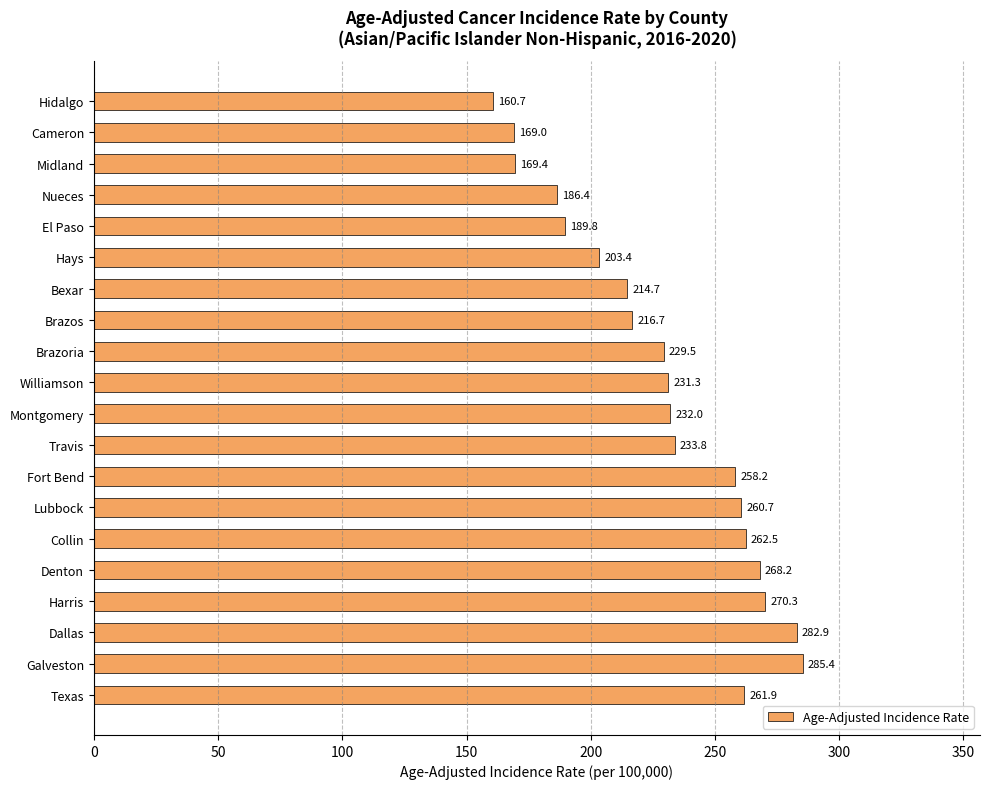

Reading bottom to top, list all the values displayed in this chart.

Texas=261.9	Galveston=285.4	Dallas=282.9	Harris=270.3	Denton=268.2	Collin=262.5	Lubbock=260.7	Fort Bend=258.2	Travis=233.8	Montgomery=232.0	Williamson=231.3	Brazoria=229.5	Brazos=216.7	Bexar=214.7	Hays=203.4	El Paso=189.8	Nueces=186.4	Midland=169.4	Cameron=169.0	Hidalgo=160.7